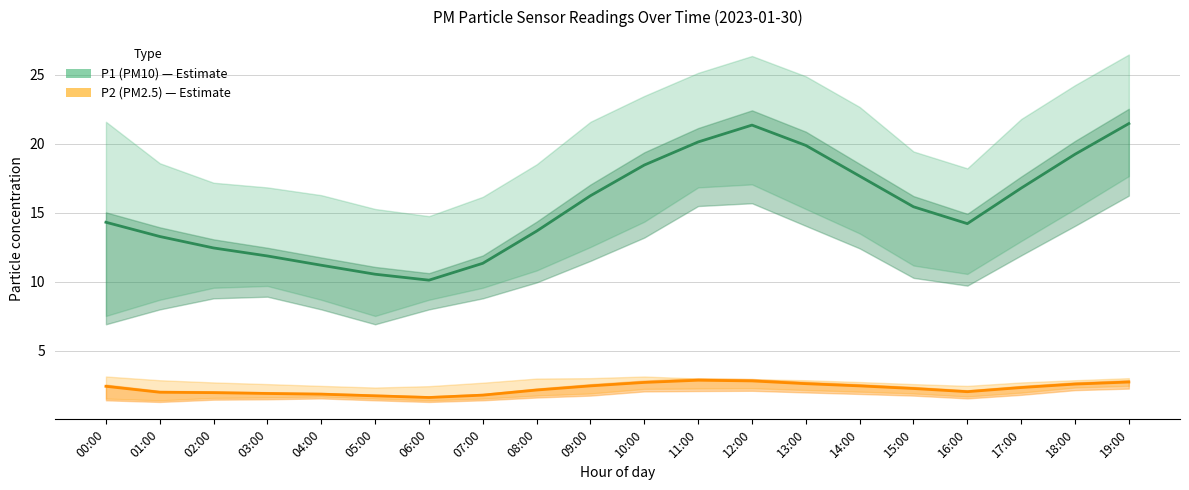

What is the difference between the P1 (PM10) values at 10:00 and 00:00?

4.1